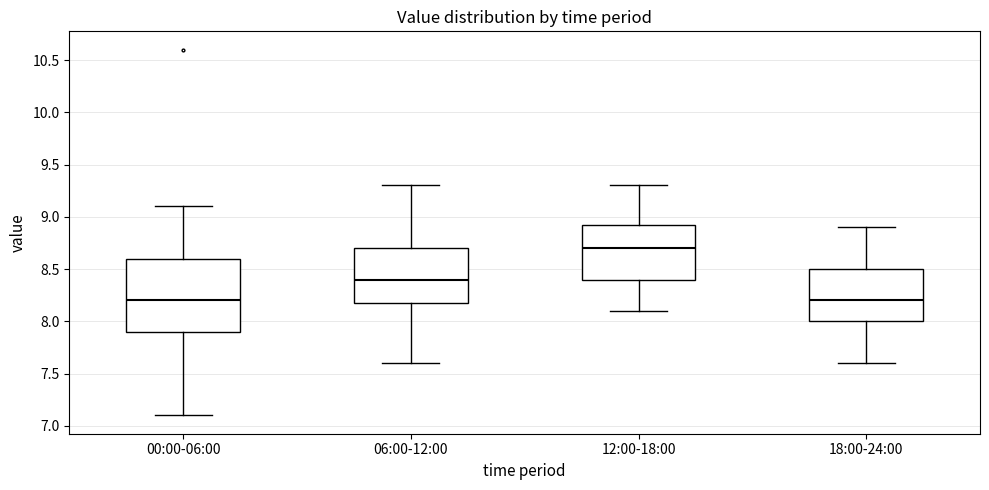

Reading left to right, transcribe this box plot: for each box, give where its median line is, the range the box spans, and where its two whiskers end, as read against the y-axis. The values are not printed on the chart, so give them approximately, as read against the axis.

00:00-06:00: median 8.20, box 7.90 to 8.60, whiskers 7.10 to 9.10
06:00-12:00: median 8.40, box 8.20 to 8.70, whiskers 7.60 to 9.30
12:00-18:00: median 8.70, box 8.40 to 8.95, whiskers 8.10 to 9.30
18:00-24:00: median 8.20, box 8.00 to 8.50, whiskers 7.60 to 8.90